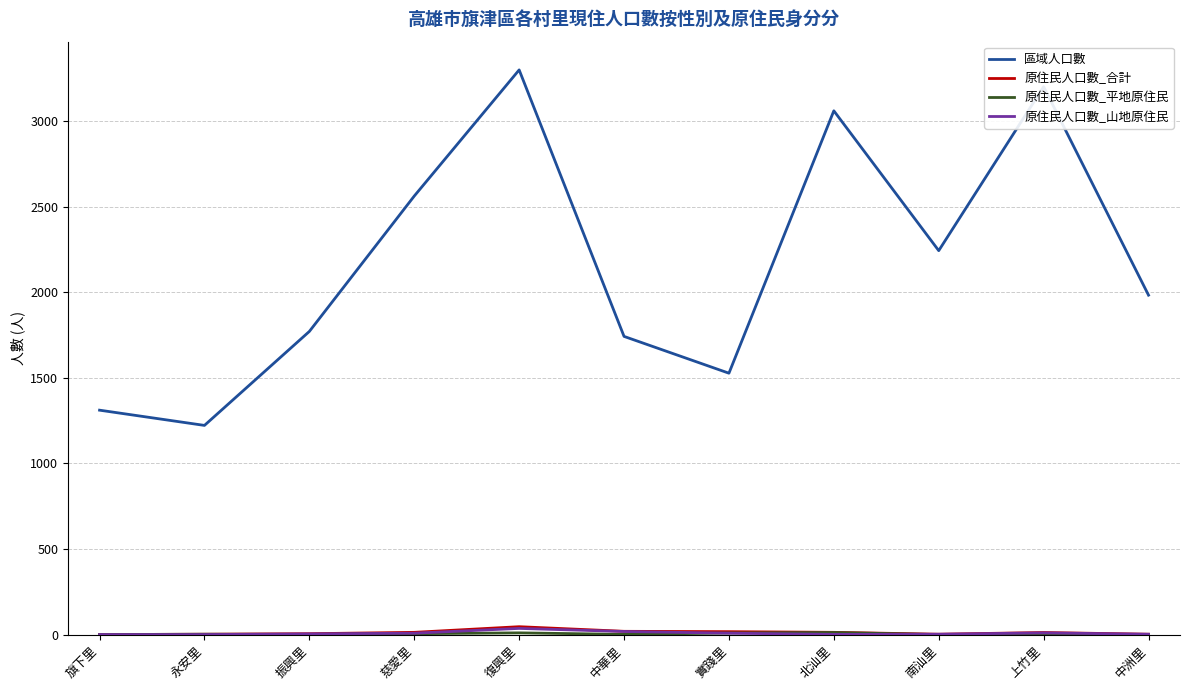

Does the chart display data point markers on the line(s)?

No